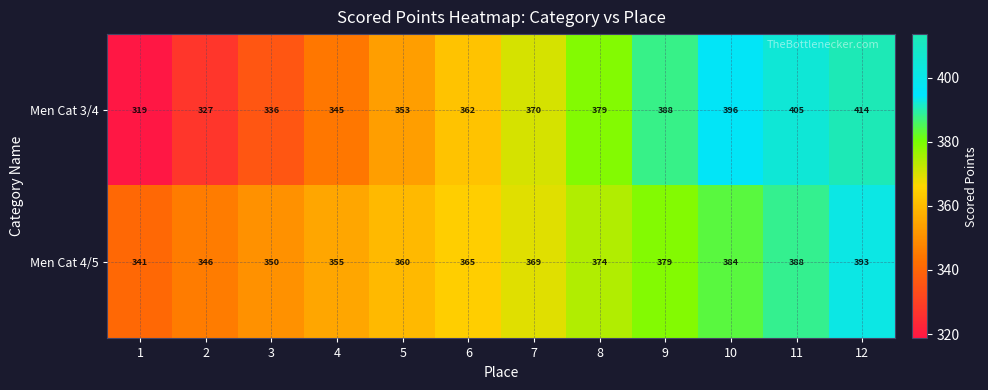

Reading left to right, list all the values displayed in this chart.

Men Cat 3/4: 1=319	2=327	3=336	4=345	5=353	6=362	7=370	8=379	9=388	10=396	11=405	12=414
Men Cat 4/5: 1=341	2=346	3=350	4=355	5=360	6=365	7=369	8=374	9=379	10=384	11=388	12=393